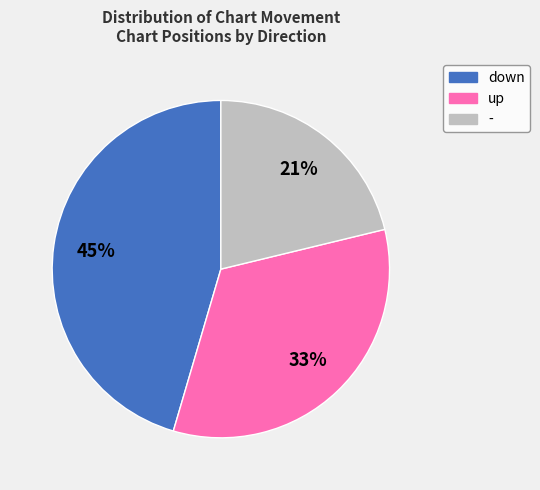

To the nearest percent, what is the difference between the largest and smallest slice percentages?

24%